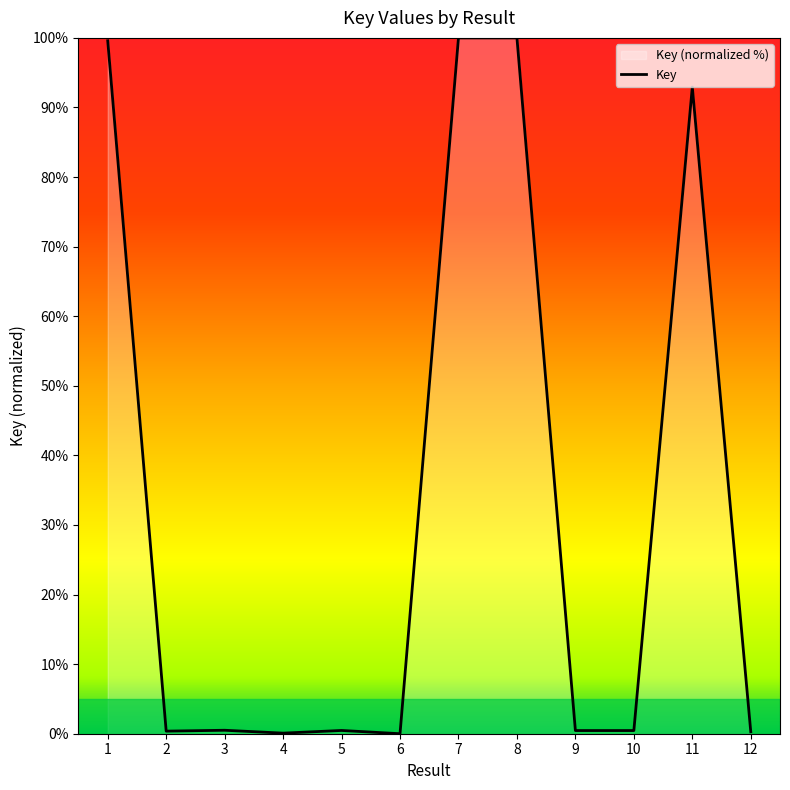

How many lines are shown in the chart?

1